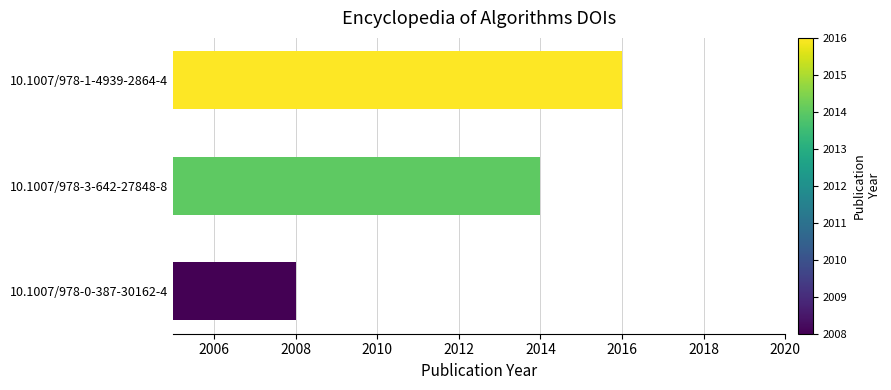

Between 10.1007/978-3-642-27848-8 and 10.1007/978-0-387-30162-4, which is larger?

10.1007/978-3-642-27848-8